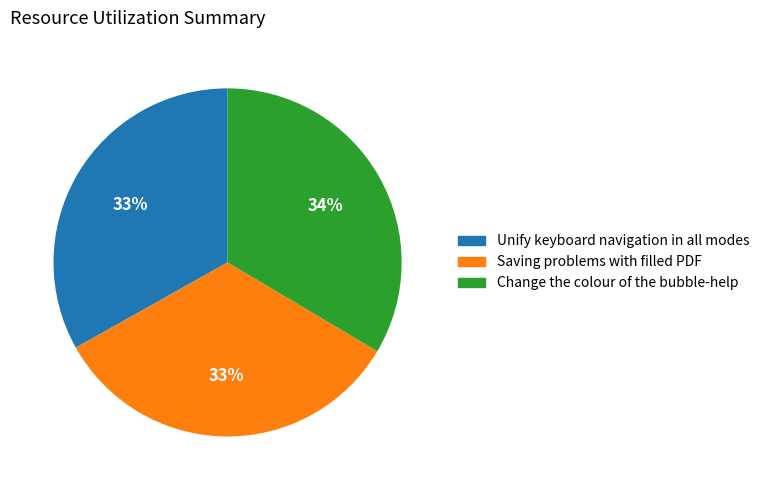

To the nearest percent, what portion does Change the colour of the bubble-help represent?

34%